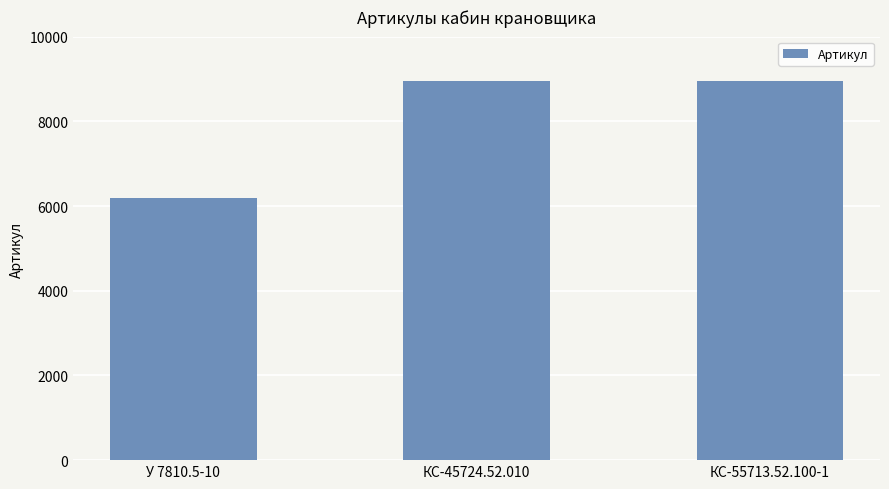

What is the greatest value displayed?

8944